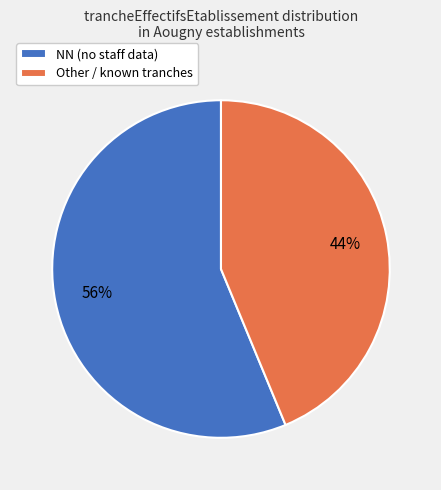

Rank the categories by value from lowest to highest.

Other / known tranches, NN (no staff data)